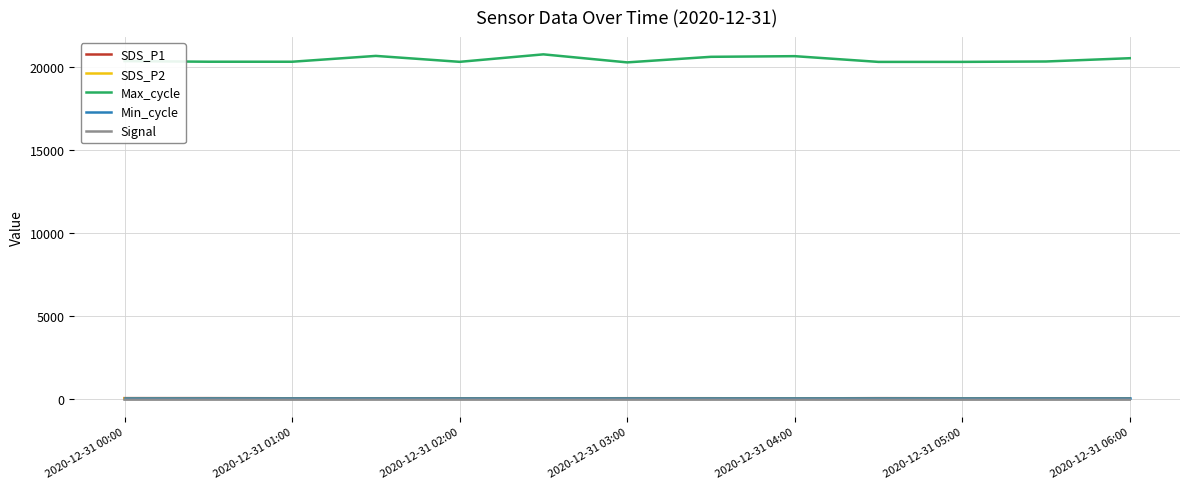

Which series has the largest total across all categories?

Max_cycle